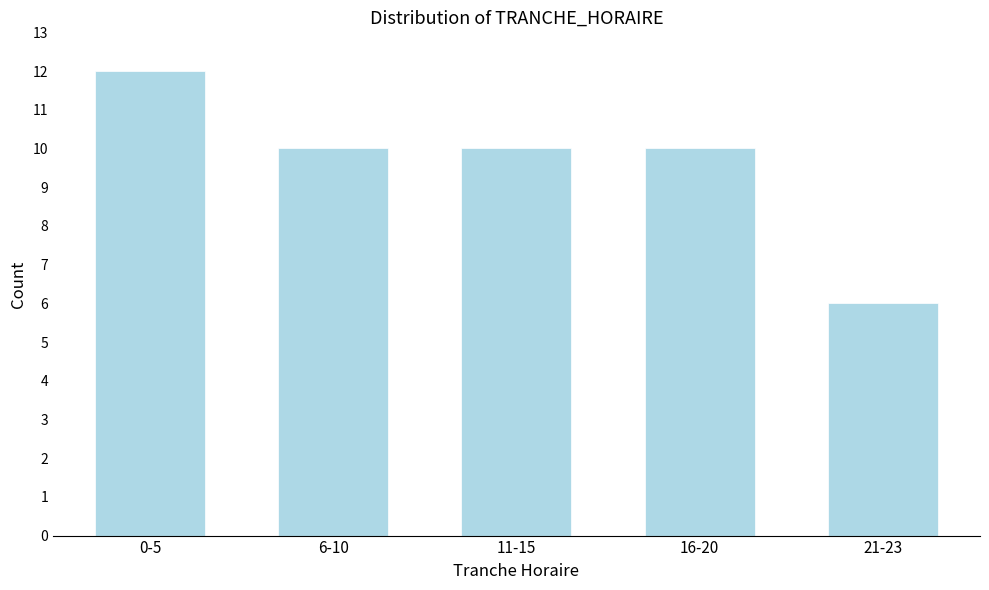

Reading left to right, extract all data points from this chart.

0-5=12	6-10=10	11-15=10	16-20=10	21-23=6